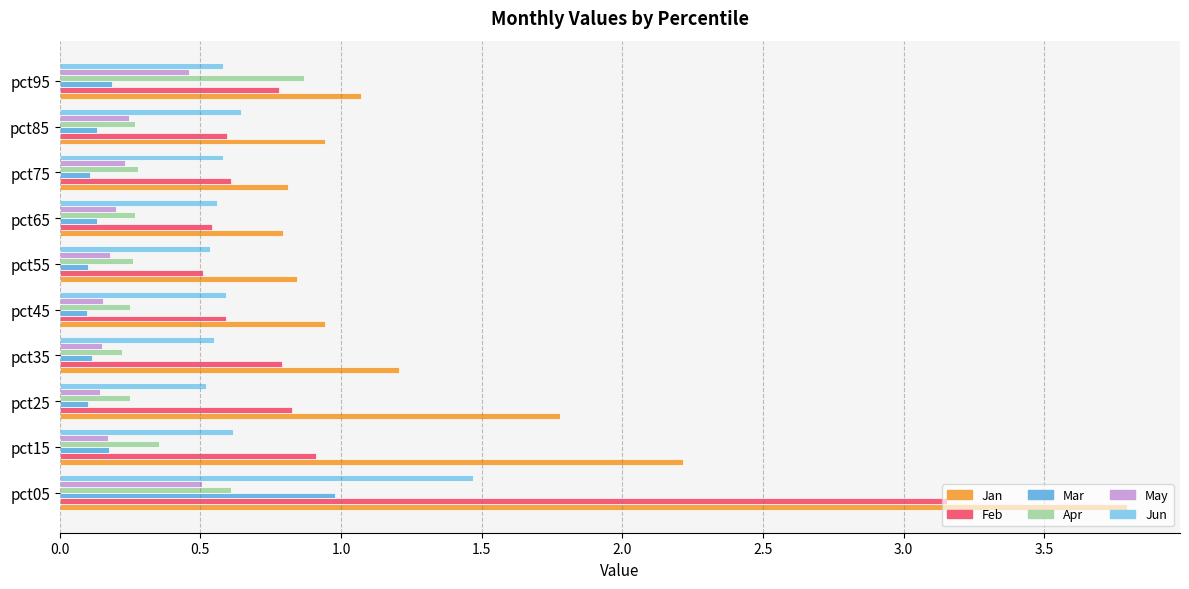

Which series has the largest range (max minus min)?

Jan